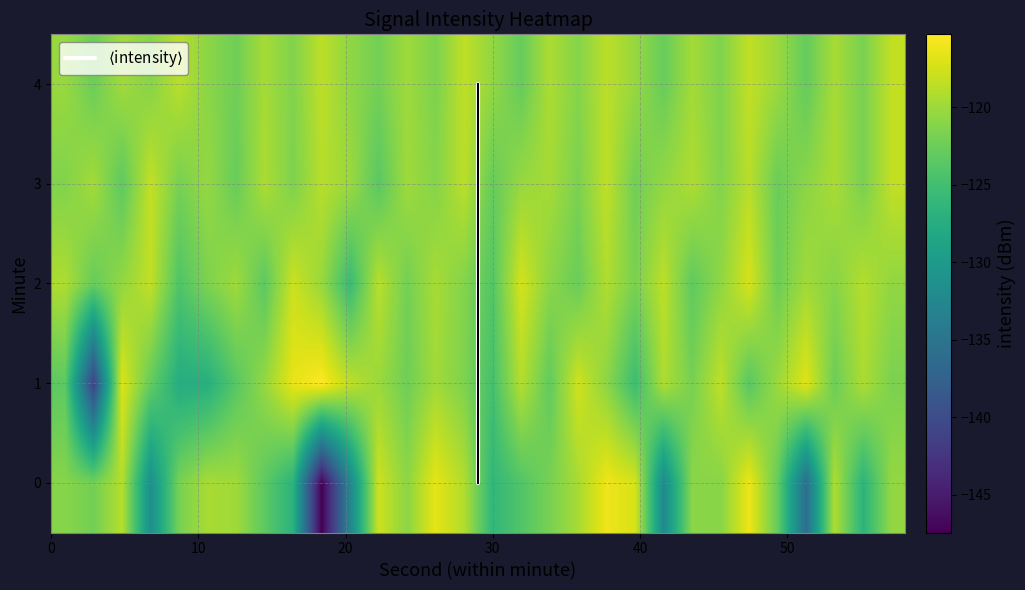

How many values in the 0 series exceed -121?

14